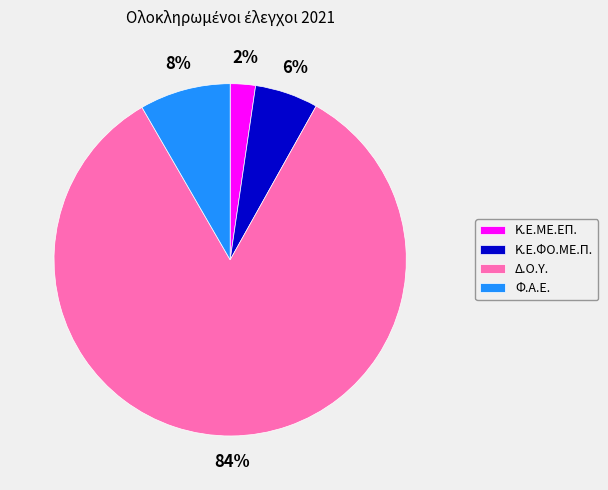

Which slice represents more than half of the pie?

Δ.Ο.Υ.